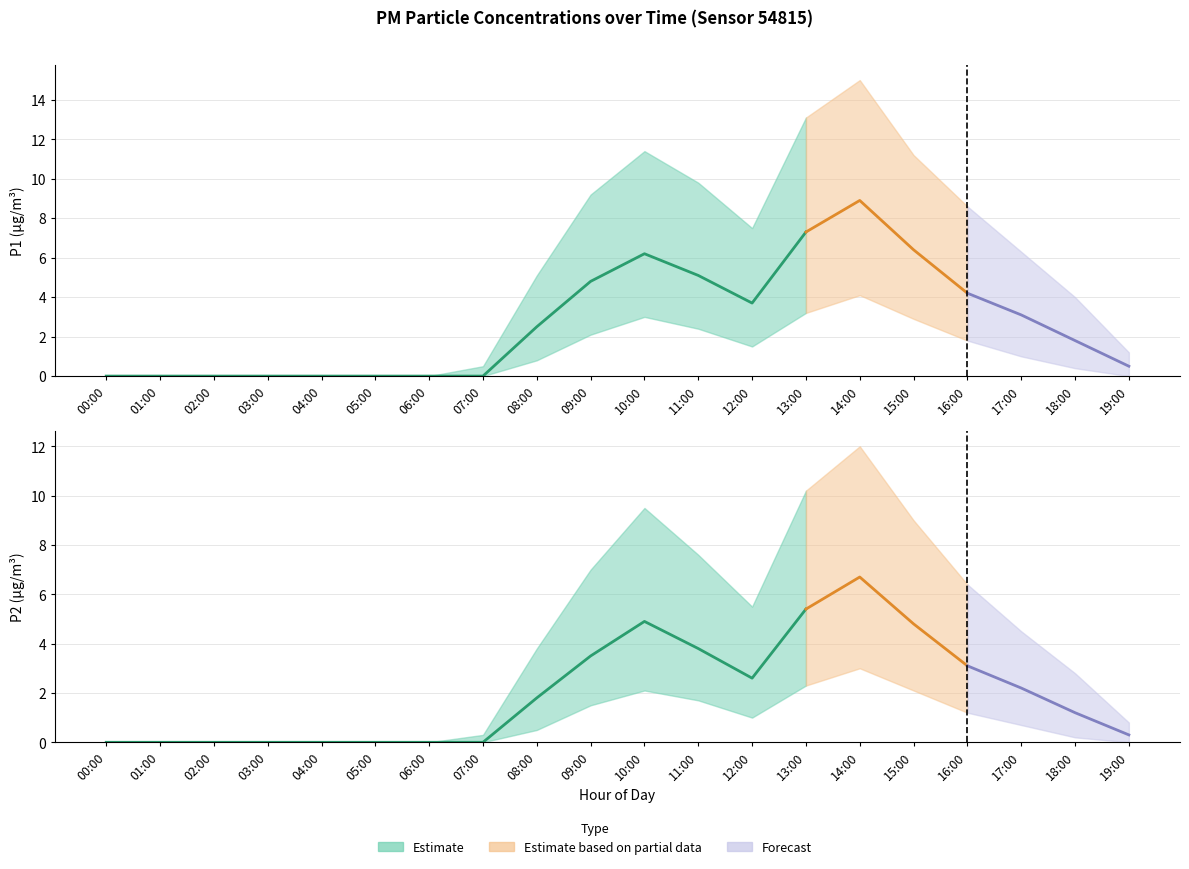

At which label is P1_upper closest to 7?

12:00